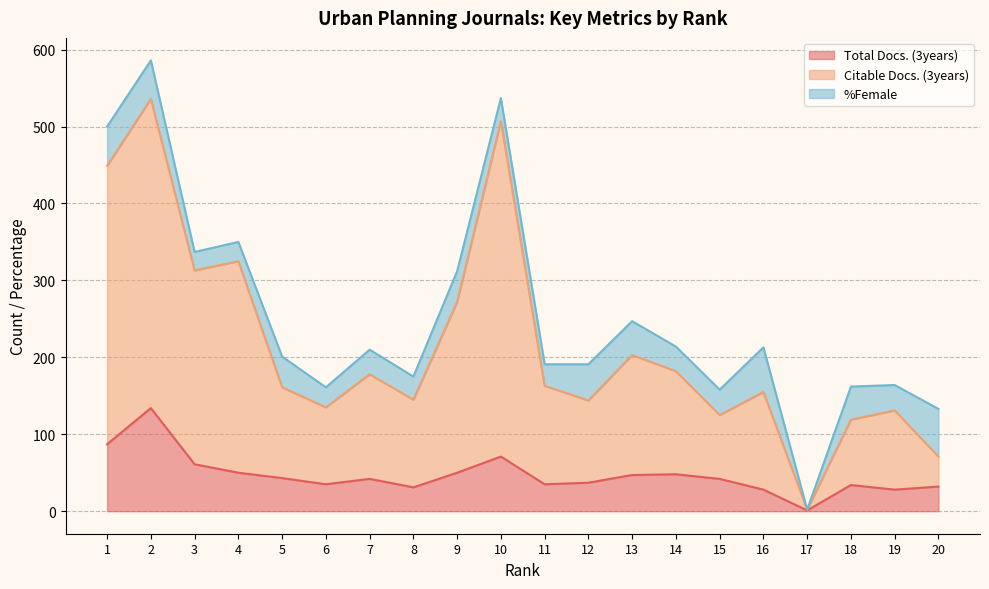

What value does the Citable Docs. (3years) series have at 8, to the nearest 100?

100